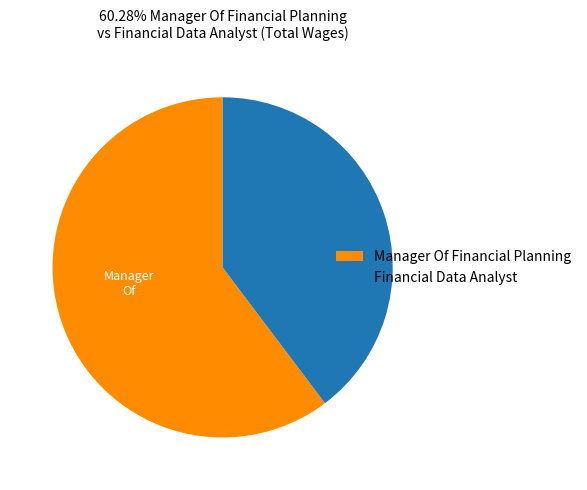

Is it true that Manager Of Financial Planning is 60% of the pie?

True